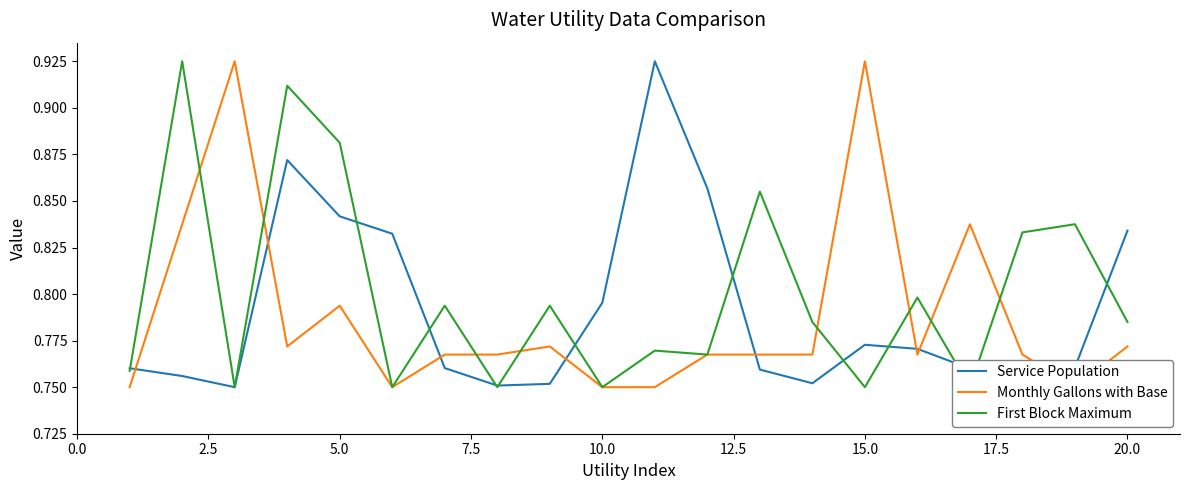

What is the average value of the Monthly Gallons with Base series?

0.8